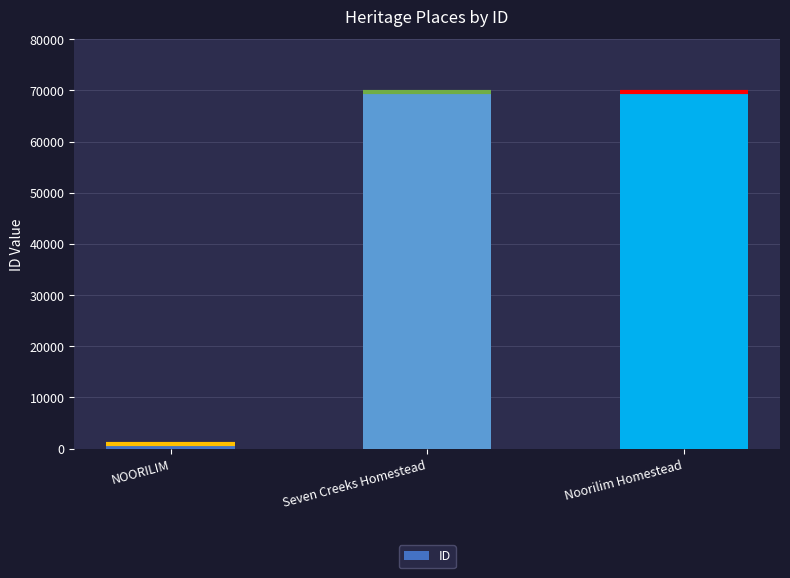

Reading left to right, list all the values displayed in this chart.

861	69717	69729